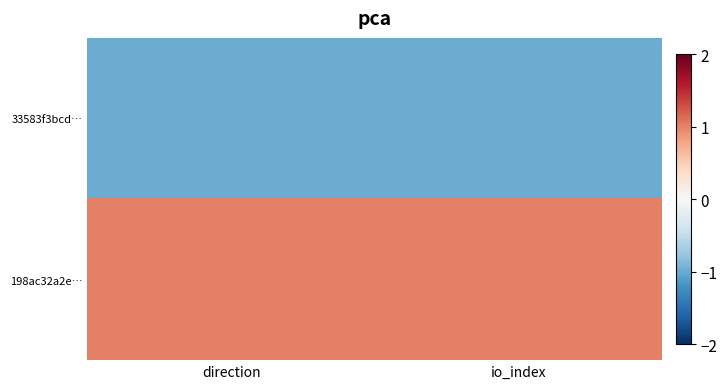

Rank the series by their average value, from highest to lowest.

198ac32a2e…, 33583f3bcd…